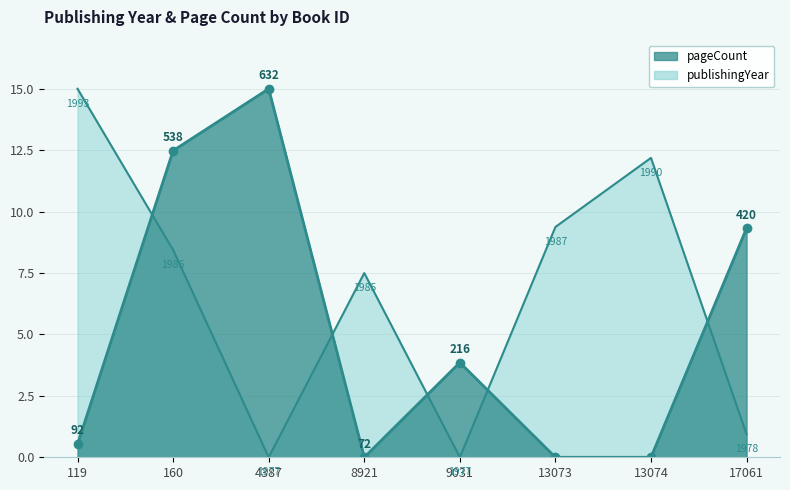

List the series in order of their overall mean, lowest first.

pageCount, publishingYear